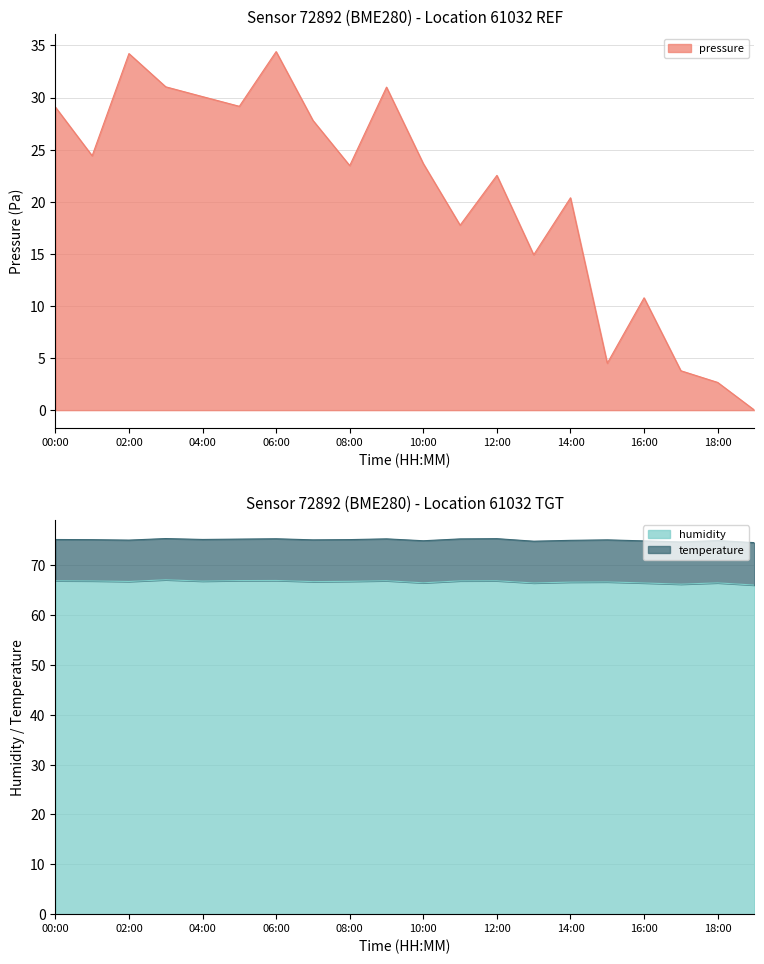

True or false: pressure and humidity cross at least once.

False